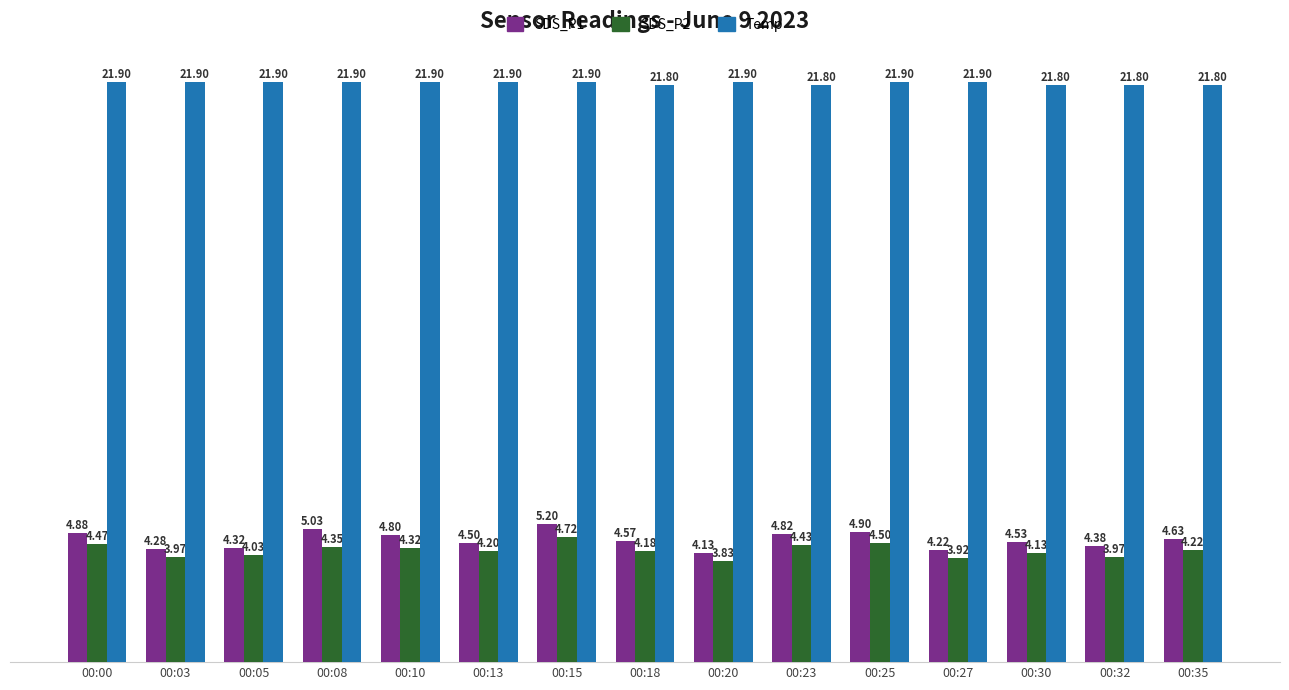

How many bars are there in each group?

3